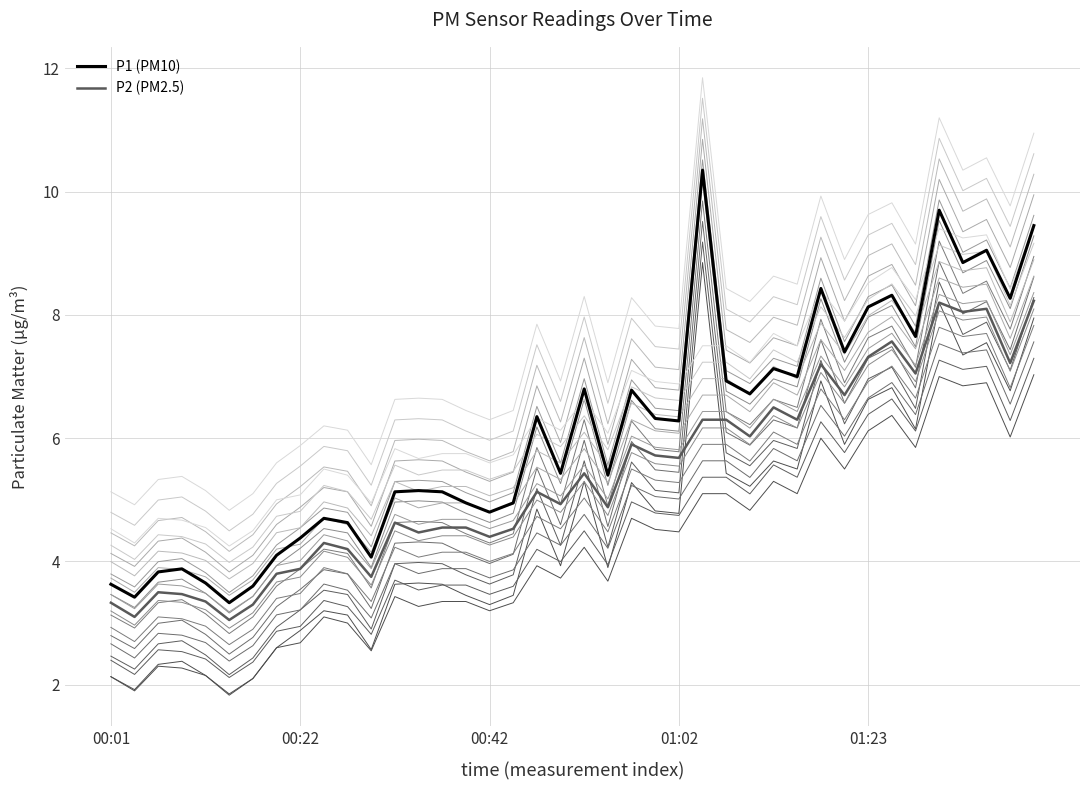

Where does the P2_variant_0 series first go above 3?

9